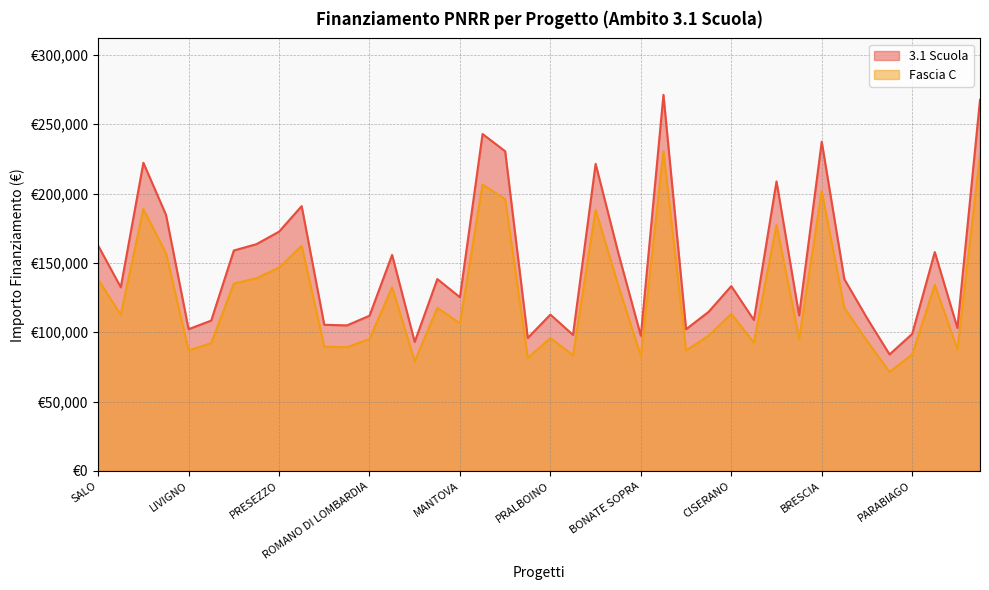

Which series has the largest range (max minus min)?

3.1 Scuola